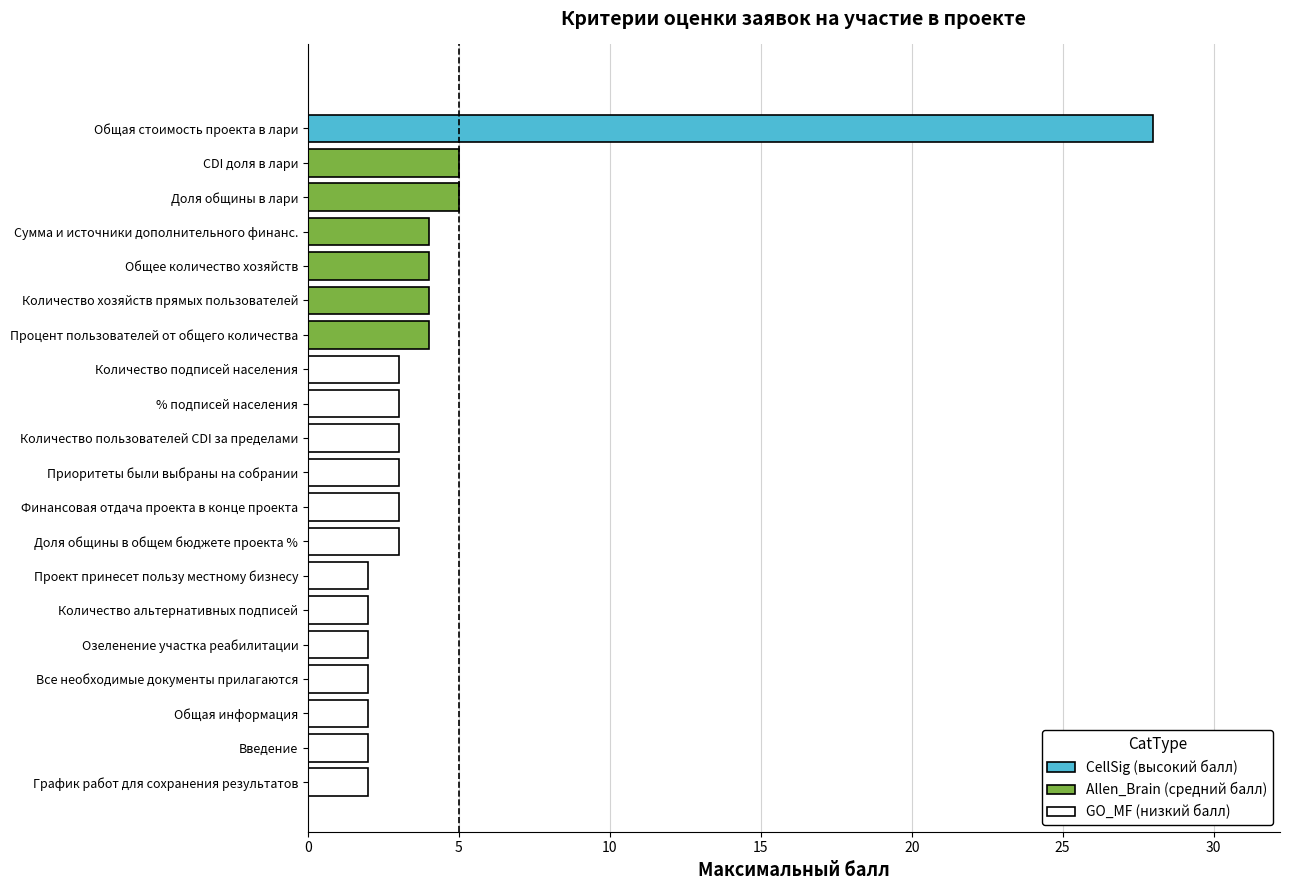

Which has a higher value, Проект принесет пользу местному бизнесу or Доля общины в лари?

Доля общины в лари